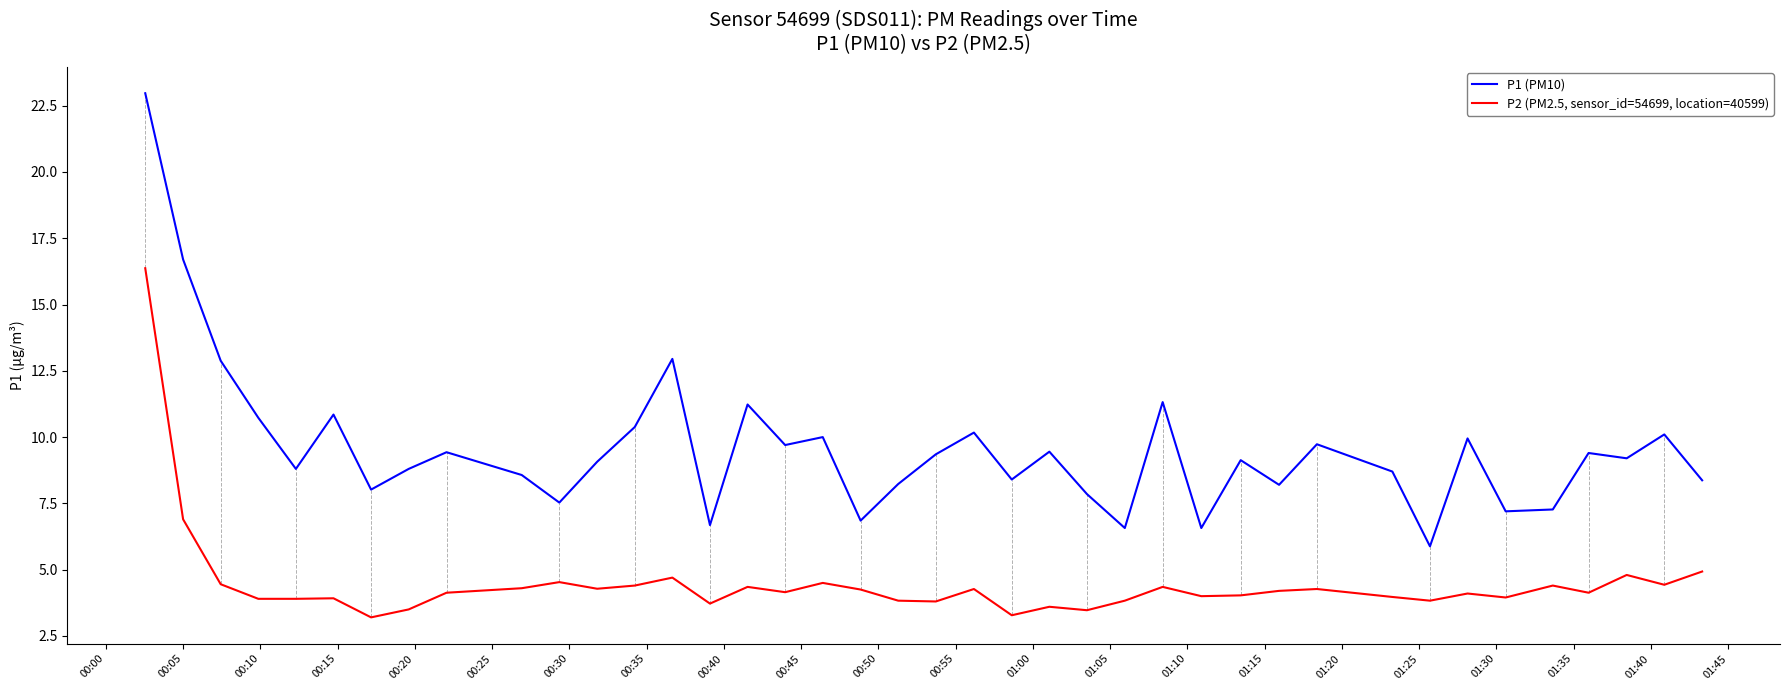

Which series has the largest total across all categories?

P1 (PM10)